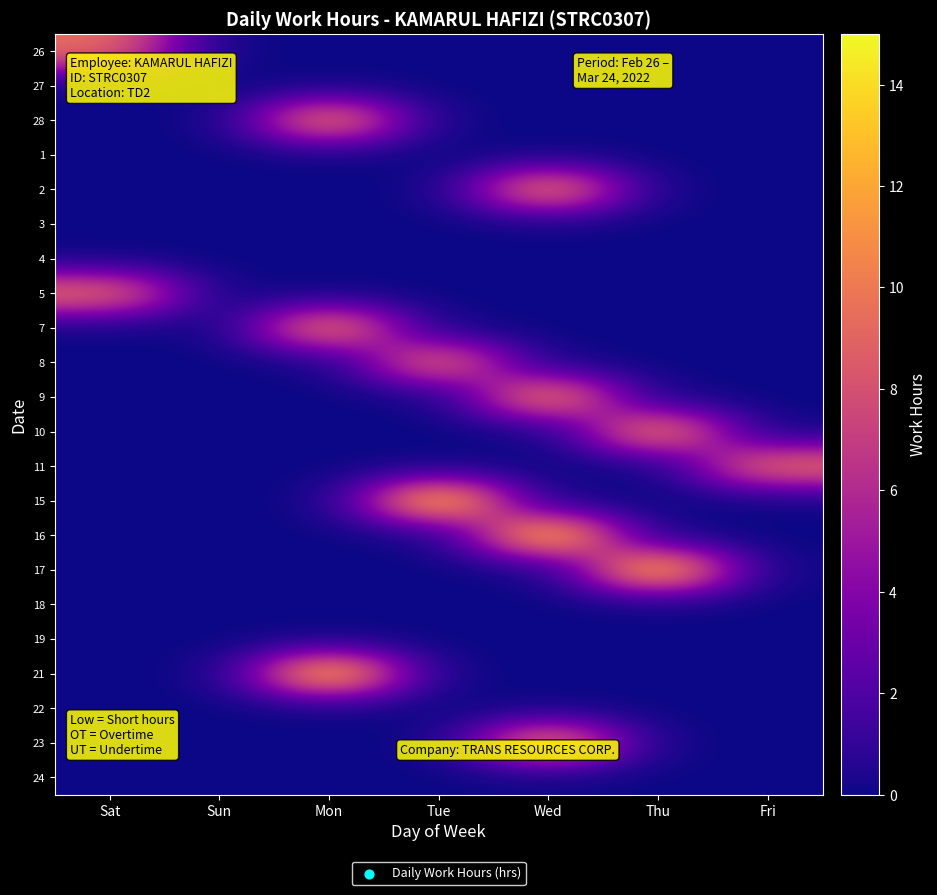

Reading left to right, list all the values displayed in this chart.

26: Sat=9.6	Sun=0.0	Mon=0.0	Tue=0.0	Wed=0.0	Thu=0.0	Fri=0.0
27: Sat=0.0	Sun=0.0	Mon=0.0	Tue=0.0	Wed=0.0	Thu=0.0	Fri=0.0
28: Sat=0.0	Sun=0.0	Mon=11.0	Tue=0.0	Wed=0.0	Thu=0.0	Fri=0.0
1: Sat=0.0	Sun=0.0	Mon=0.0	Tue=0.0	Wed=0.0	Thu=0.0	Fri=0.0
2: Sat=0.0	Sun=0.0	Mon=0.0	Tue=0.0	Wed=11.1	Thu=0.0	Fri=0.0
3: Sat=0.0	Sun=0.0	Mon=0.0	Tue=0.0	Wed=0.0	Thu=0.0	Fri=0.0
4: Sat=0.0	Sun=0.0	Mon=0.0	Tue=0.0	Wed=0.0	Thu=0.0	Fri=0.0
5: Sat=9.7	Sun=0.0	Mon=0.0	Tue=0.0	Wed=0.0	Thu=0.0	Fri=0.0
7: Sat=0.0	Sun=0.0	Mon=10.9	Tue=0.0	Wed=0.0	Thu=0.0	Fri=0.0
8: Sat=0.0	Sun=0.0	Mon=0.0	Tue=9.9	Wed=0.0	Thu=0.0	Fri=0.0
9: Sat=0.0	Sun=0.0	Mon=0.0	Tue=0.0	Wed=11.2	Thu=0.0	Fri=0.0
10: Sat=0.0	Sun=0.0	Mon=0.0	Tue=0.0	Wed=0.0	Thu=11.0	Fri=0.0
11: Sat=0.0	Sun=0.0	Mon=0.0	Tue=0.0	Wed=0.0	Thu=0.0	Fri=9.7
15: Sat=0.0	Sun=0.0	Mon=0.0	Tue=14.1	Wed=0.0	Thu=0.0	Fri=0.0
16: Sat=0.0	Sun=0.0	Mon=0.0	Tue=0.0	Wed=14.0	Thu=0.0	Fri=0.0
17: Sat=0.0	Sun=0.0	Mon=0.0	Tue=0.0	Wed=0.0	Thu=13.9	Fri=0.0
18: Sat=0.0	Sun=0.0	Mon=0.0	Tue=0.0	Wed=0.0	Thu=0.0	Fri=0.0
19: Sat=0.0	Sun=0.0	Mon=0.0	Tue=0.0	Wed=0.0	Thu=0.0	Fri=0.0
21: Sat=0.0	Sun=0.0	Mon=14.0	Tue=0.0	Wed=0.0	Thu=0.0	Fri=0.0
22: Sat=0.0	Sun=0.0	Mon=0.0	Tue=0.0	Wed=0.0	Thu=0.0	Fri=0.0
23: Sat=0.0	Sun=0.0	Mon=0.0	Tue=0.0	Wed=11.2	Thu=0.0	Fri=0.0
24: Sat=0.0	Sun=0.0	Mon=0.0	Tue=0.0	Wed=0.0	Thu=0.0	Fri=0.0